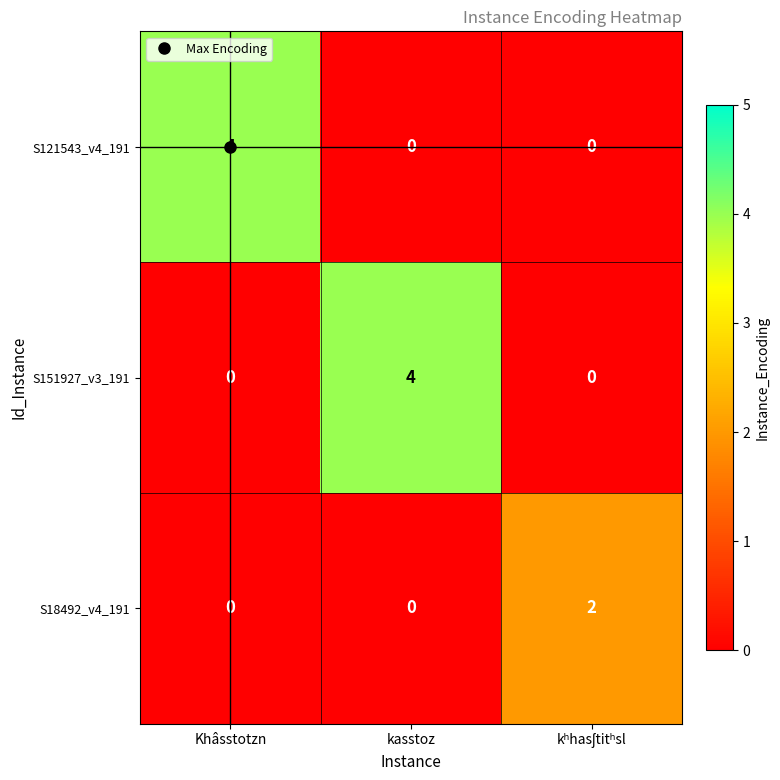

What is the total value across all series at kasstoz?

4